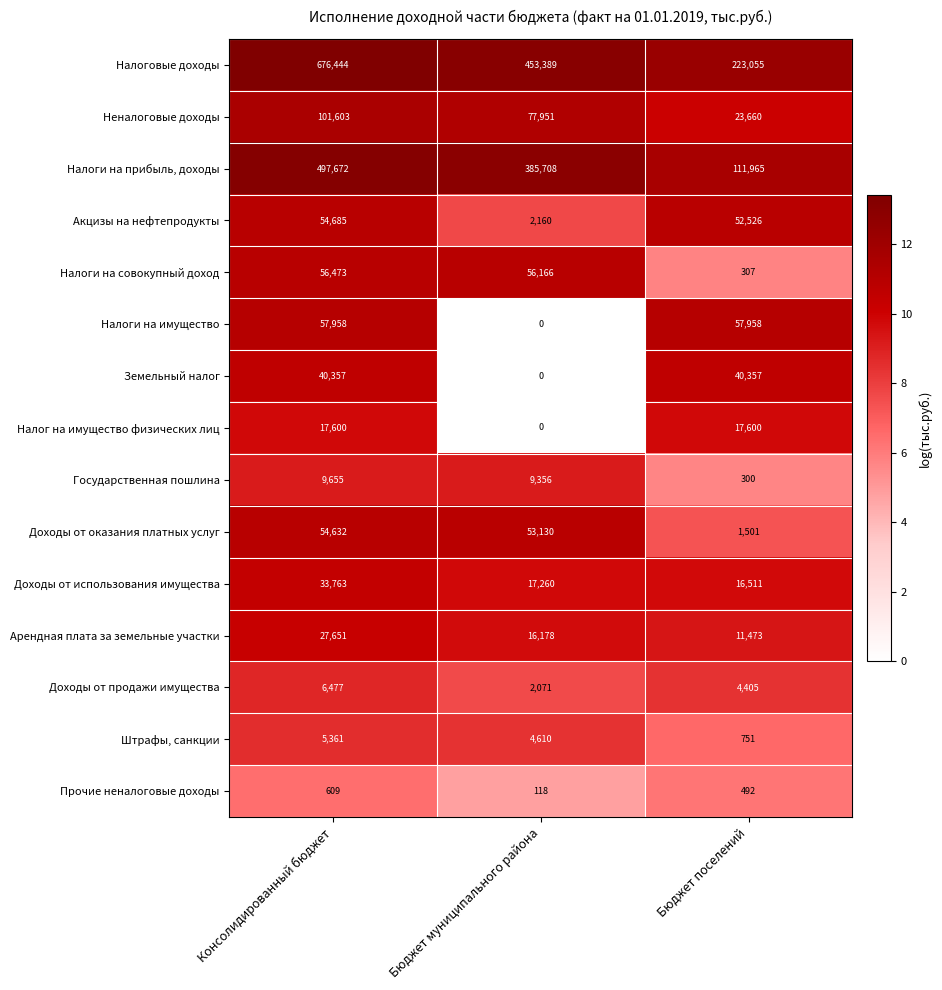

How many series are shown in this chart?

15